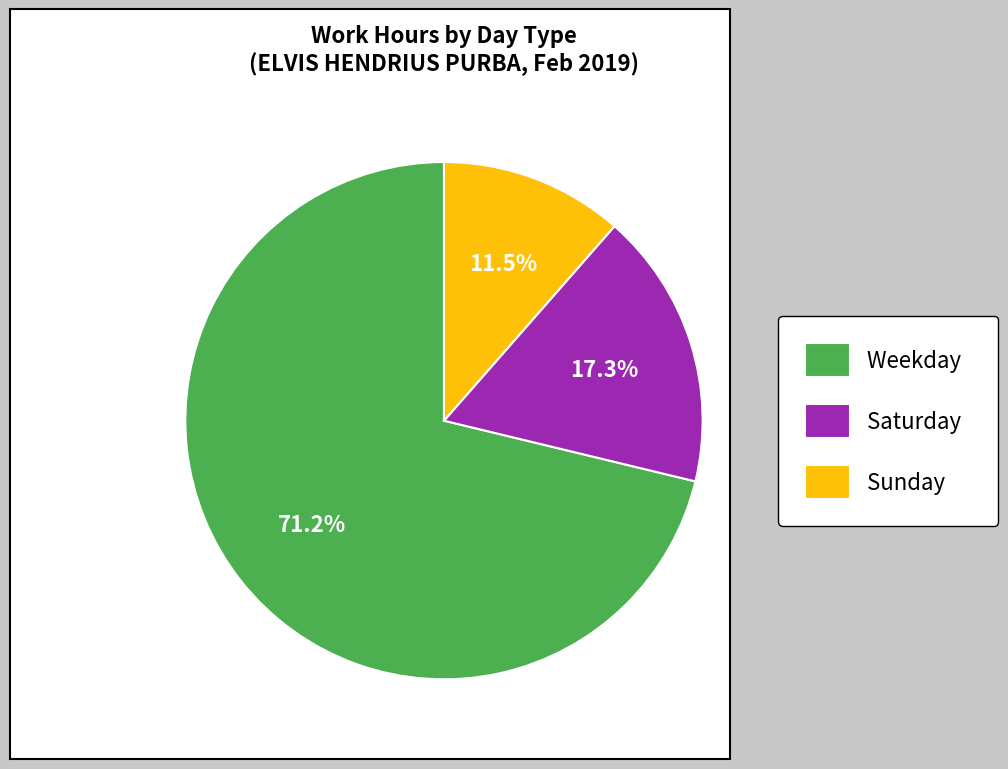

To the nearest percent, what is the average slice percentage?

33%